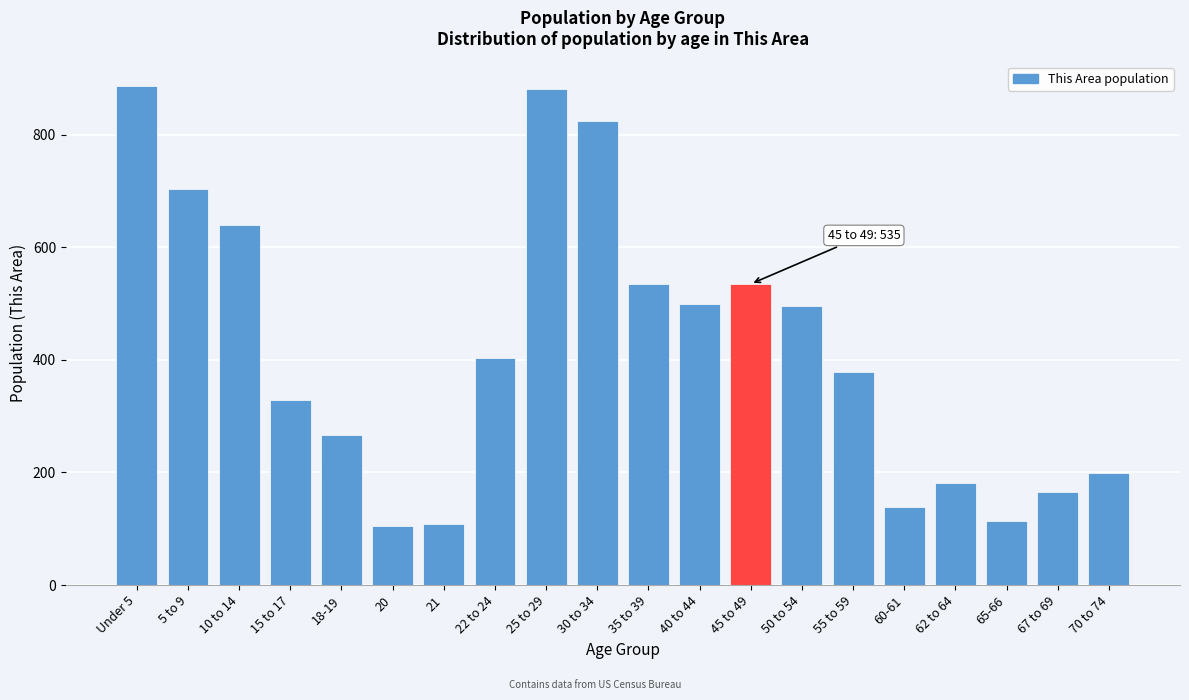

Reading right to left, what are all the values shown in this chart?

199	166	114	182	138	378	496	535	500	535	824	882	404	108	104	266	328	639	703	886